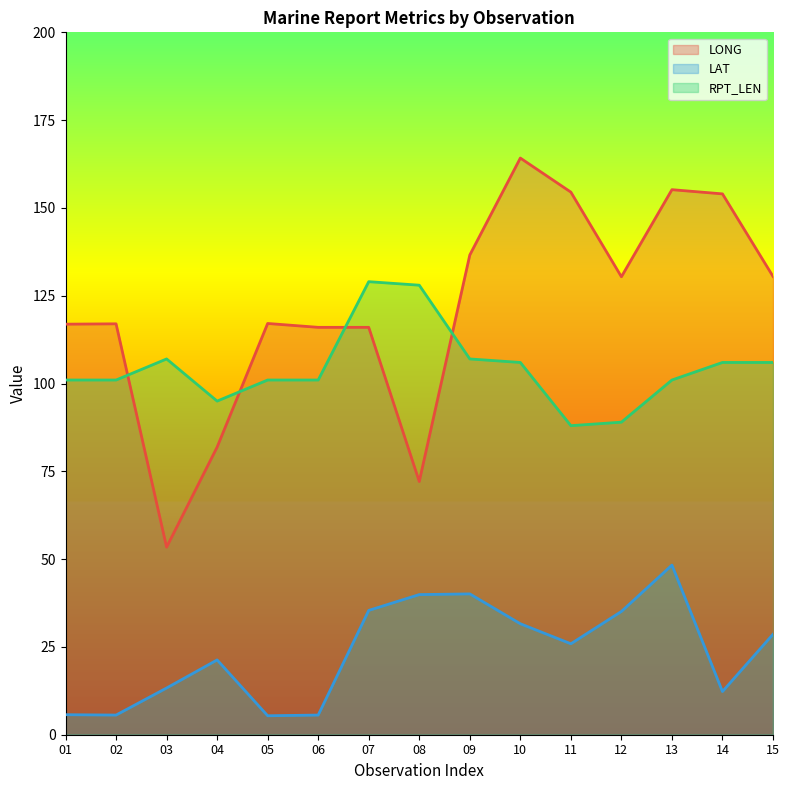

At which category is the sum across all series the highest?

13